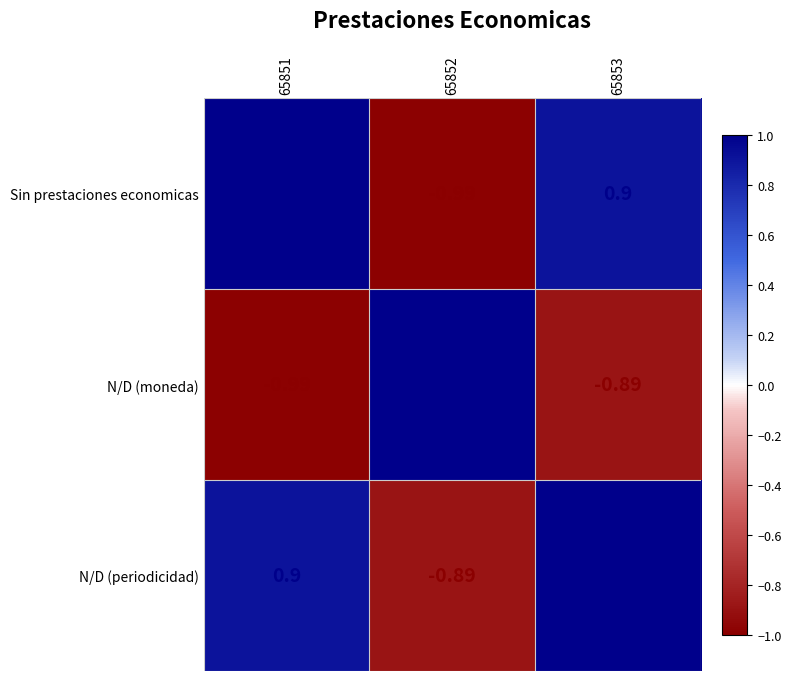

Count the number of data series in this chart.

3